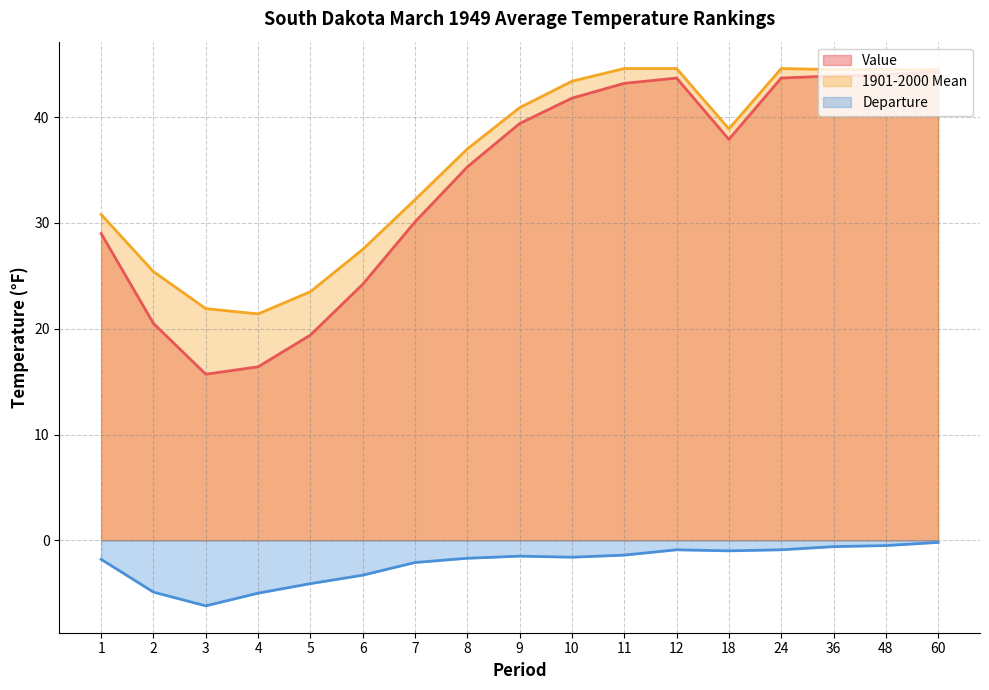

Rank the categories by 1901-2000 Mean value from highest to lowest.

11, 12, 24, 36, 48, 60, 10, 9, 18, 8, 7, 1, 6, 2, 5, 3, 4